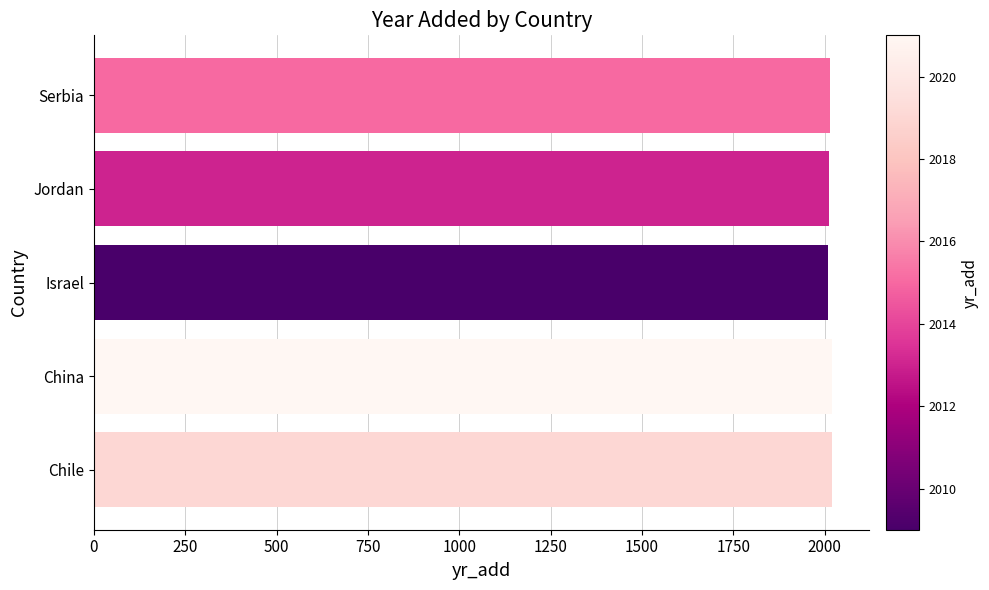

Does the chart contain stacked bars?

No